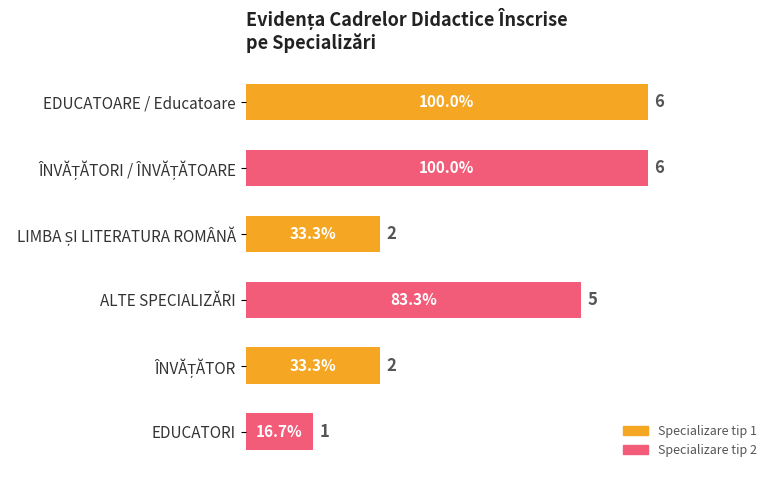

Between EDUCATOARE / Educatoare and ALTE SPECIALIZĂRI, which is larger?

EDUCATOARE / Educatoare